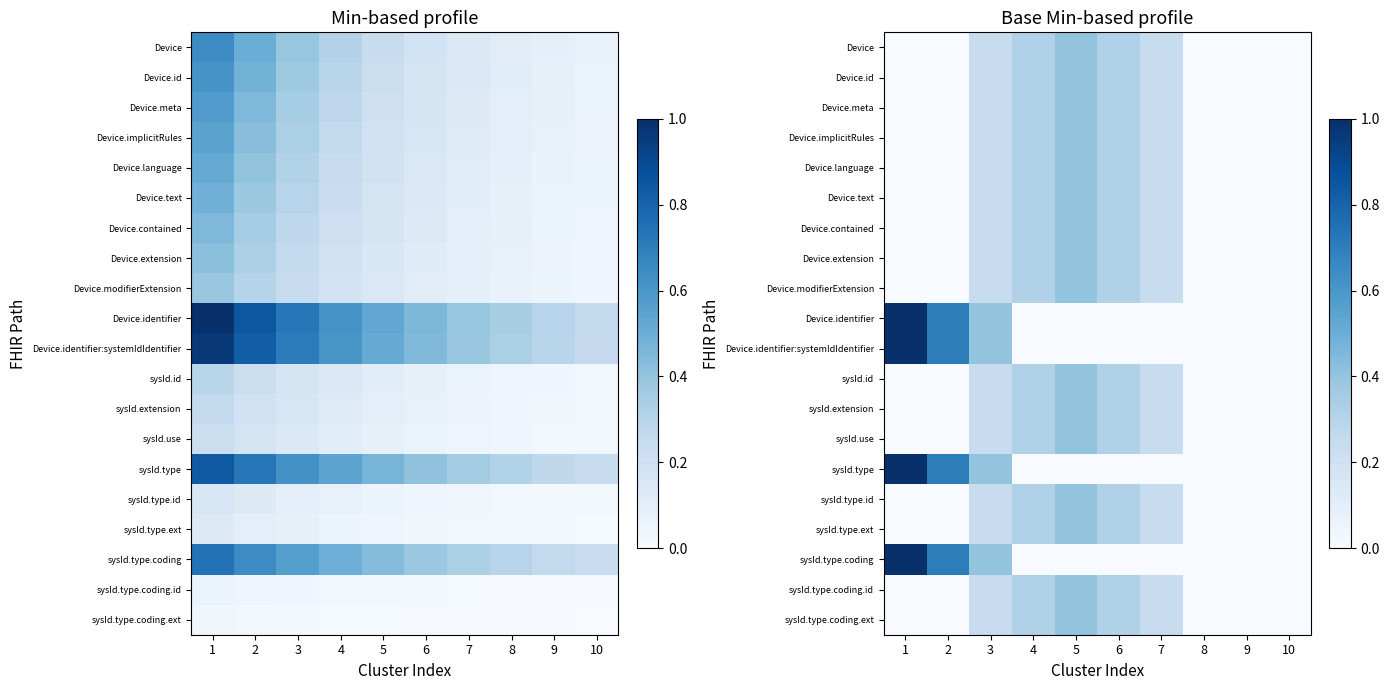

How many distinct data groups are displayed?

20